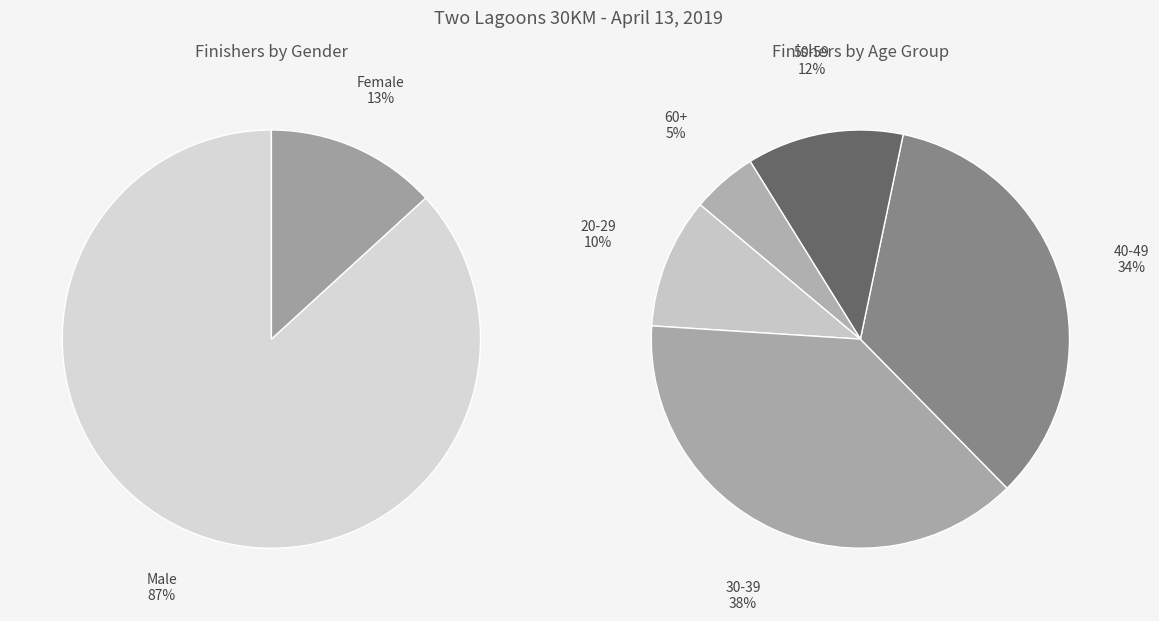

Is there any slice that represents more than half of the pie?

Yes